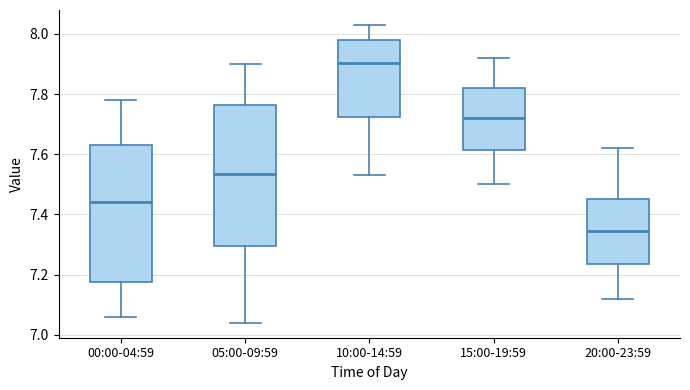

Where does the lower whisker of the box for 00:00-04:59 end on the y-axis? The values are not printed on the chart, so give them approximately, as read against the axis.

7.06